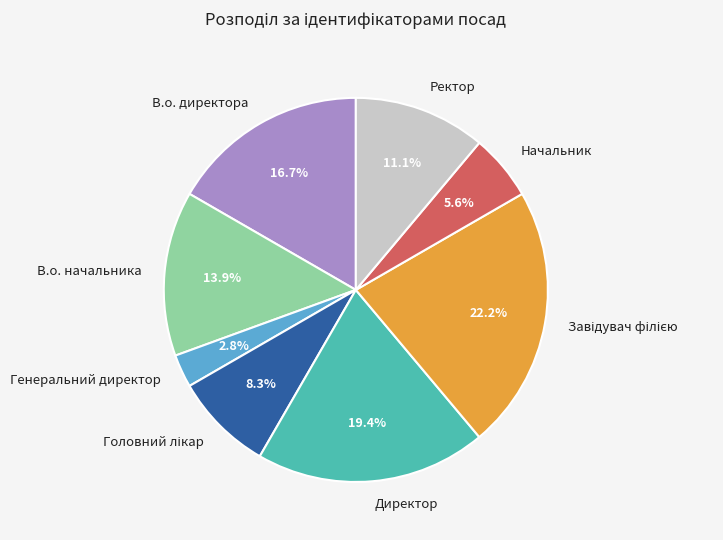

The Директор slice represents 33% of the pie. True or false?

False